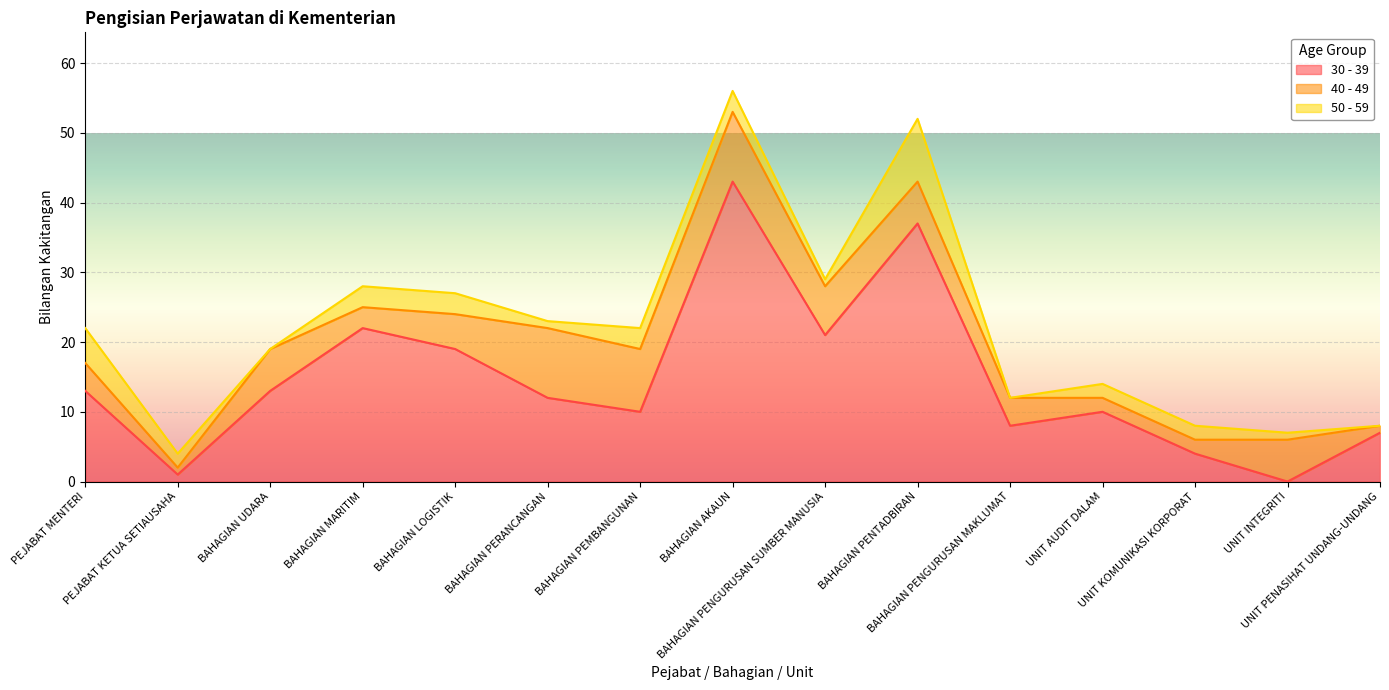

What are all the series names shown in the legend?

30 - 39, 40 - 49, 50 - 59